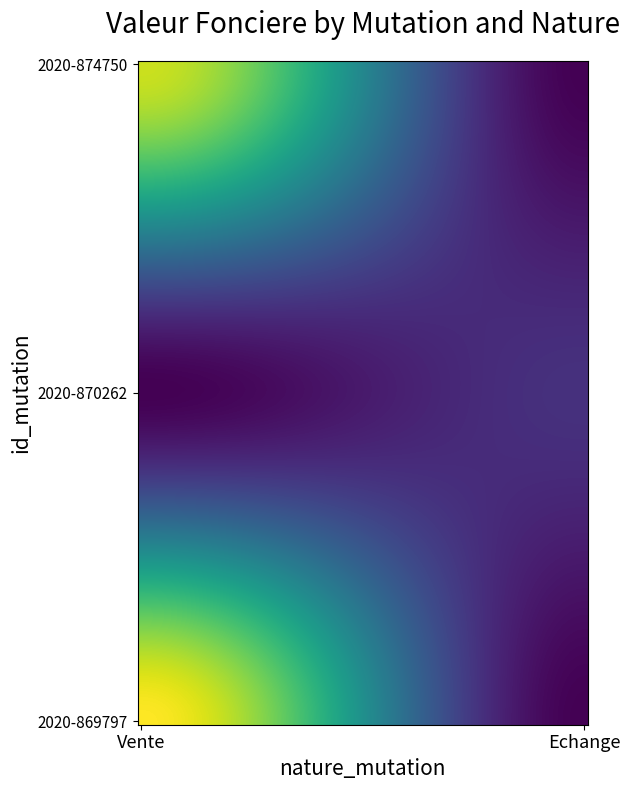

Which label corresponds to the smallest value in the chart?

Echange